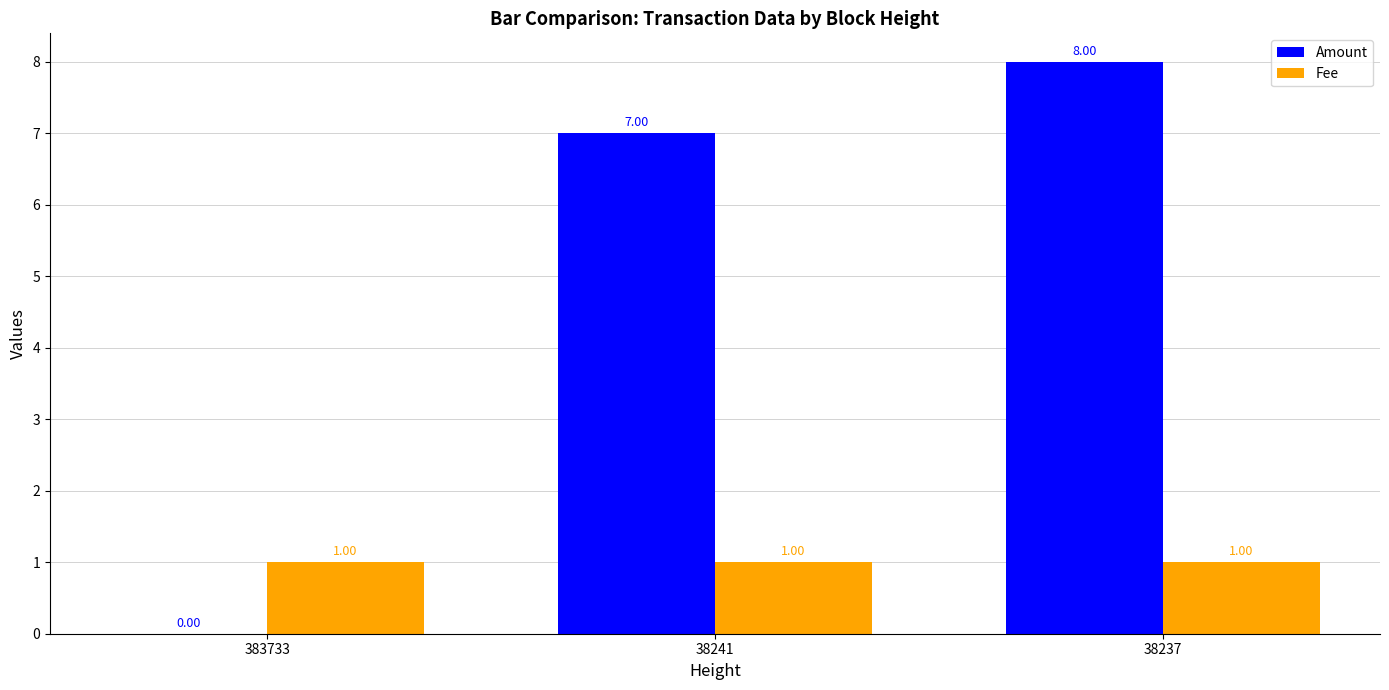

Is the value of Amount at 383733 greater than the value of Fee at 383733?

No